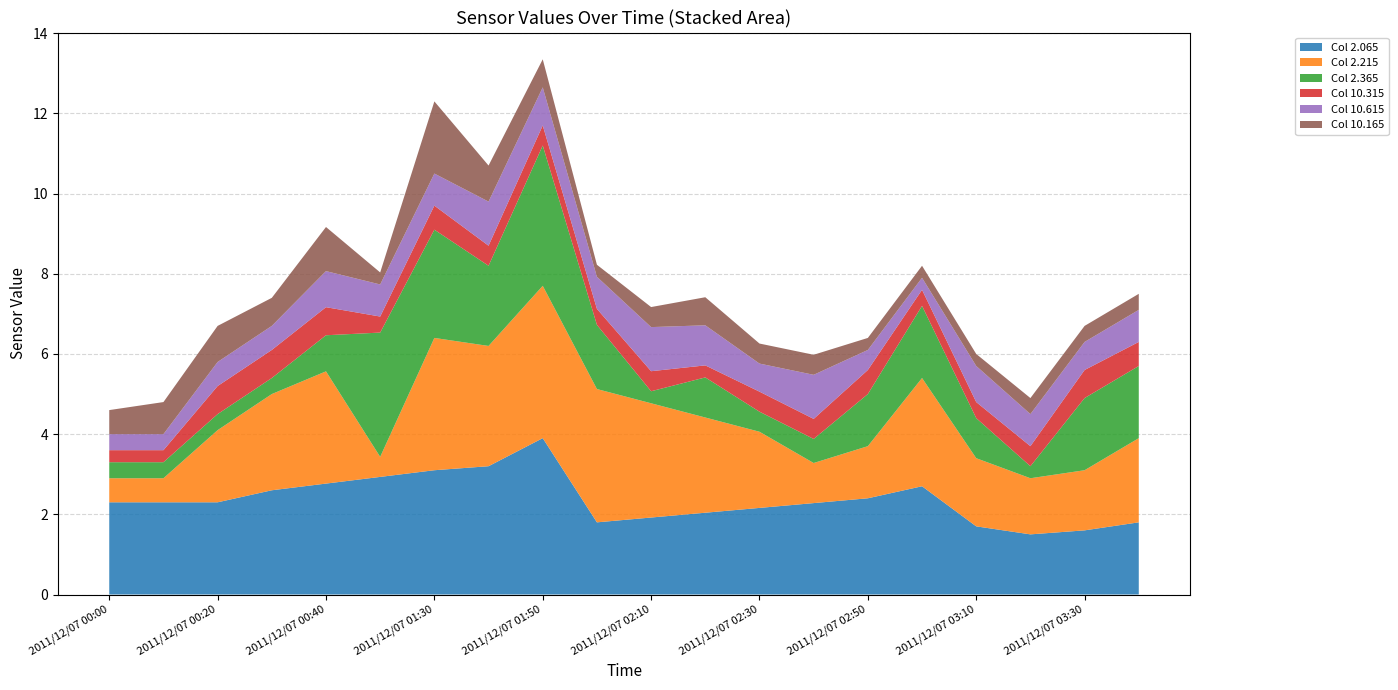

Is it true that Col 2.065 equals 2.4 at 2011/12/07 02:50?

True